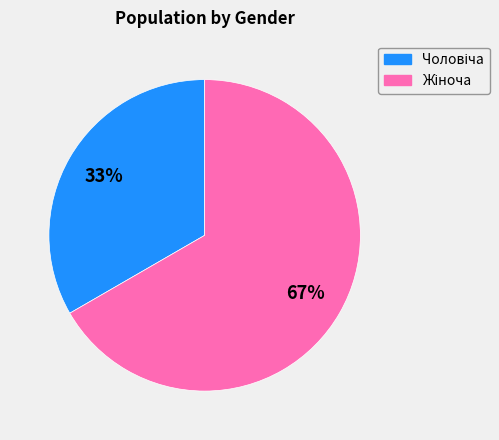

To the nearest percent, what is the average slice percentage?

50%